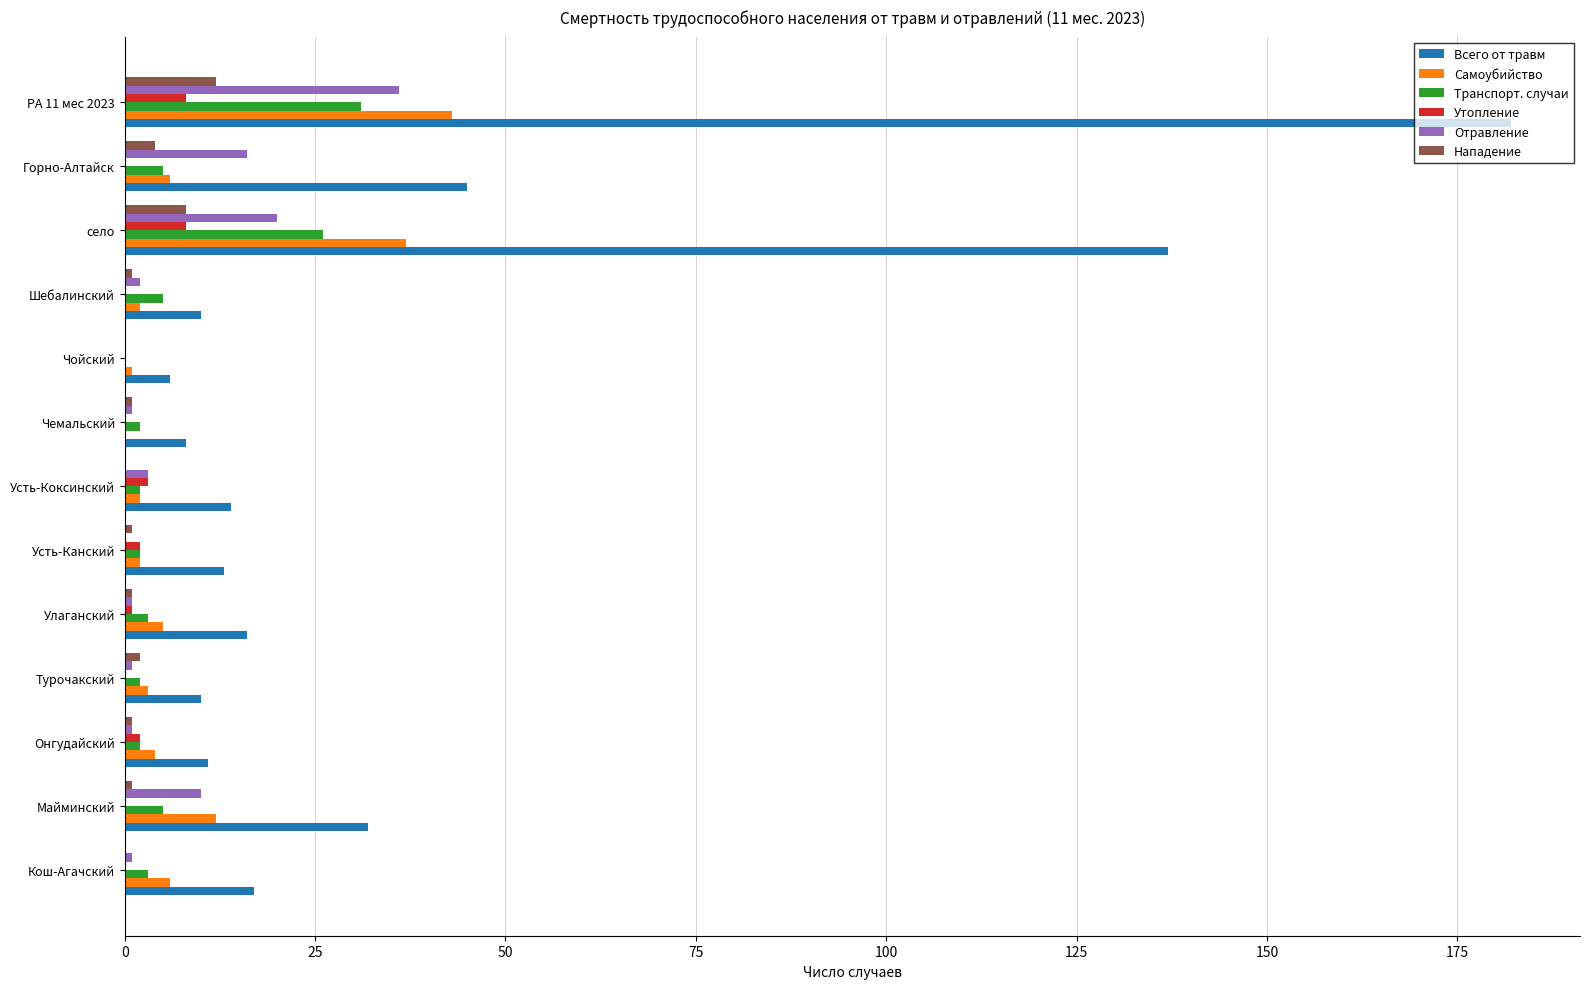

The value of Всего от травм at Майминский is 49. True or false?

False